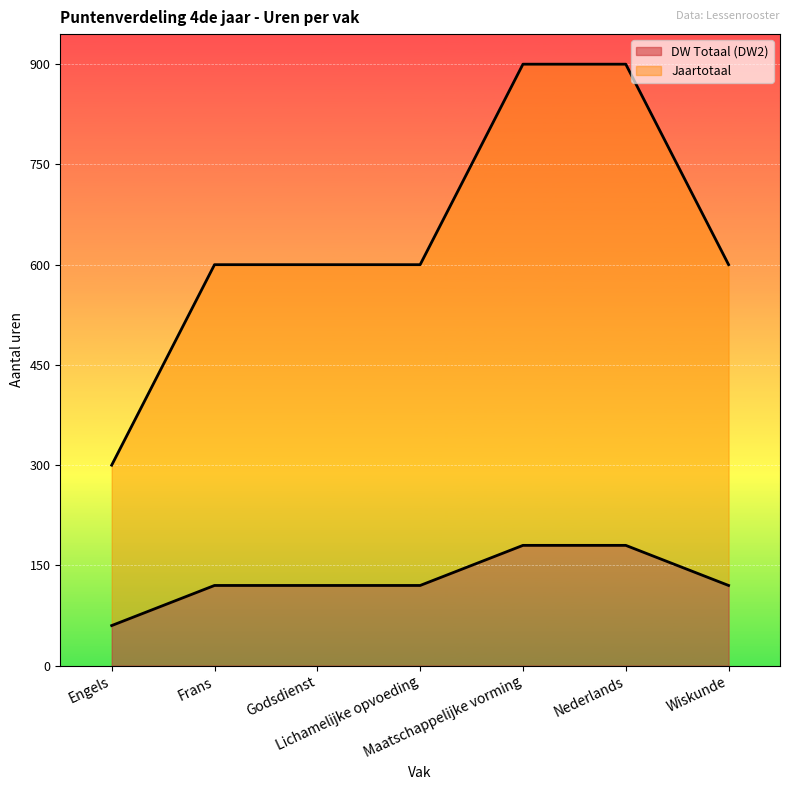

What are all the series names shown in the legend?

DW Totaal (DW2), Jaartotaal